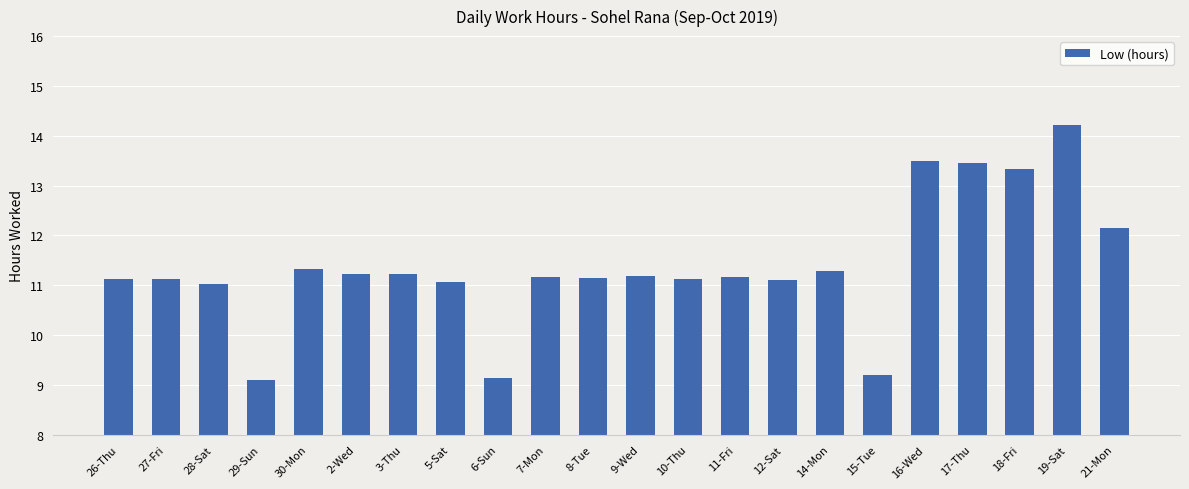

The value at 8-Tue is 17.4. True or false?

False